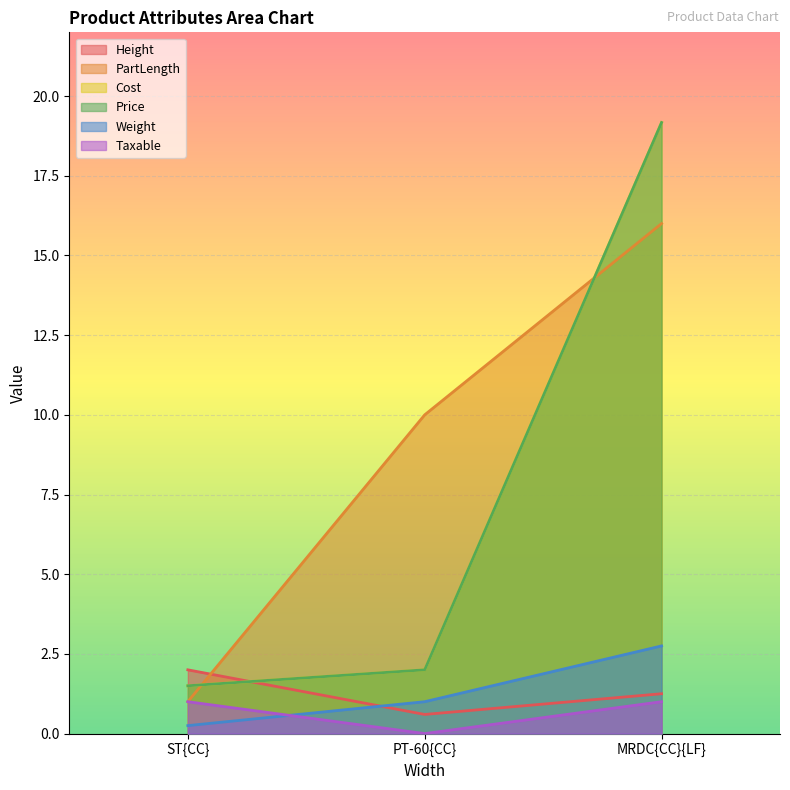

Does the chart display data point markers on the line(s)?

No